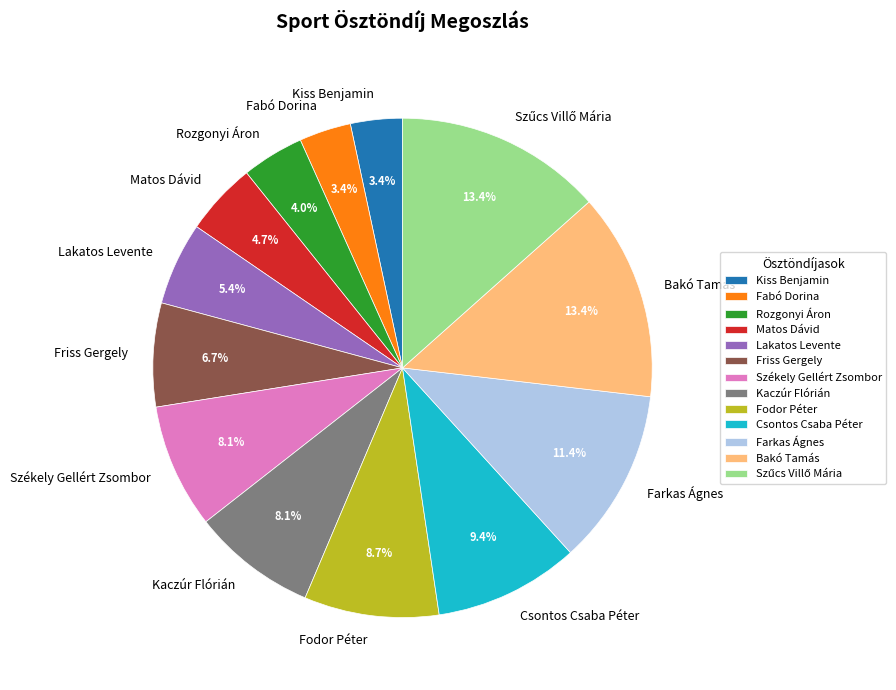

How much of the chart is everything except Rozgonyi Áron?

96.0%